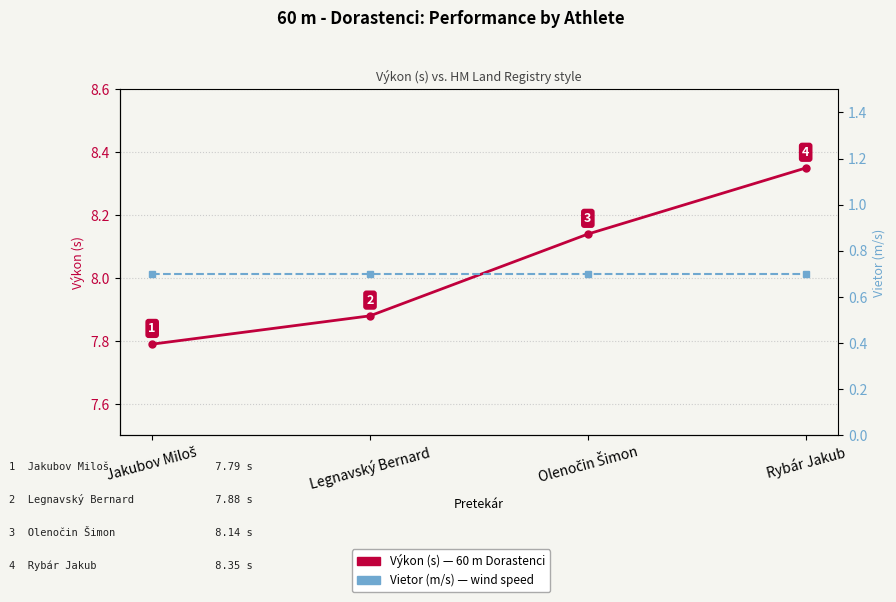

List the labels in order of Výkon (s) value, largest first.

Rybár Jakub, Olenočin Šimon, Legnavský Bernard, Jakubov Miloš